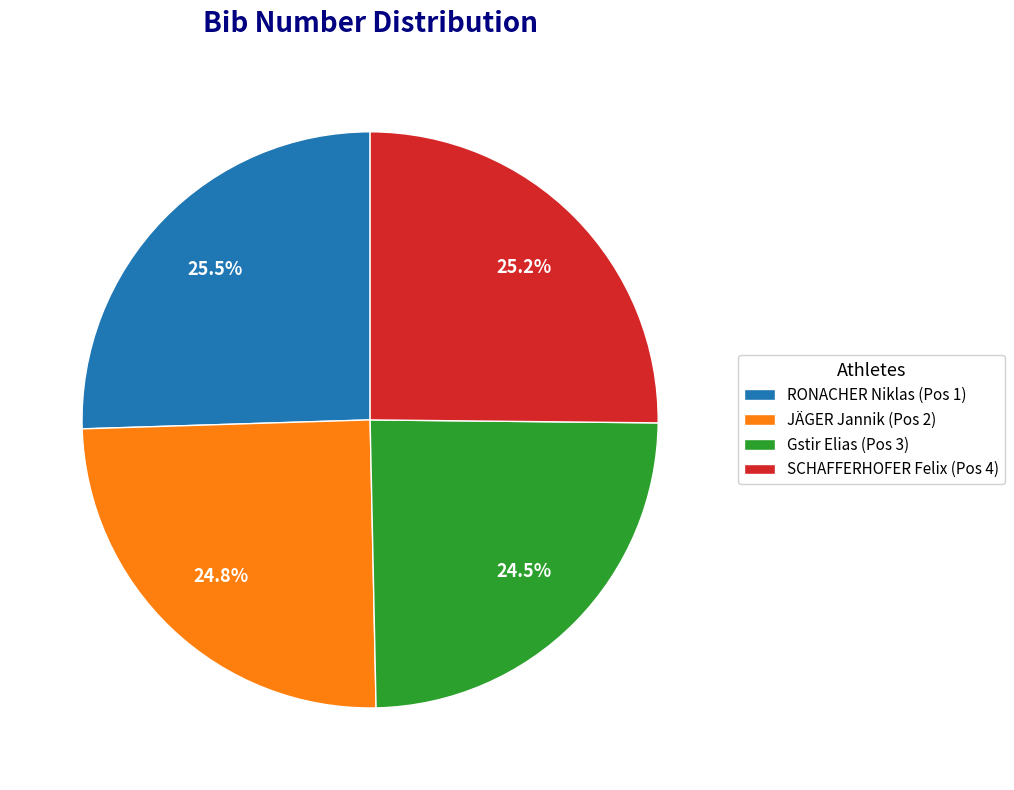

Does any single category account for the majority?

No